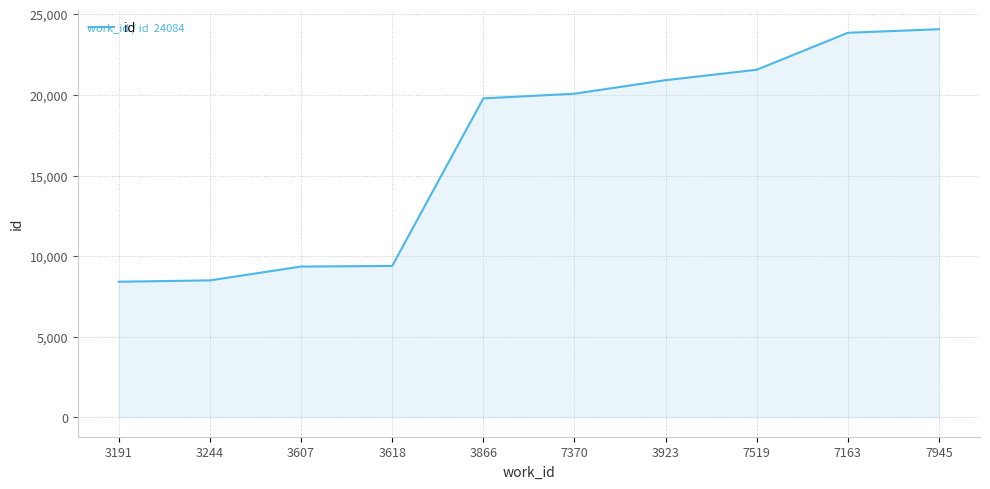

The chart shows a value of 5263 at 3923. True or false?

False